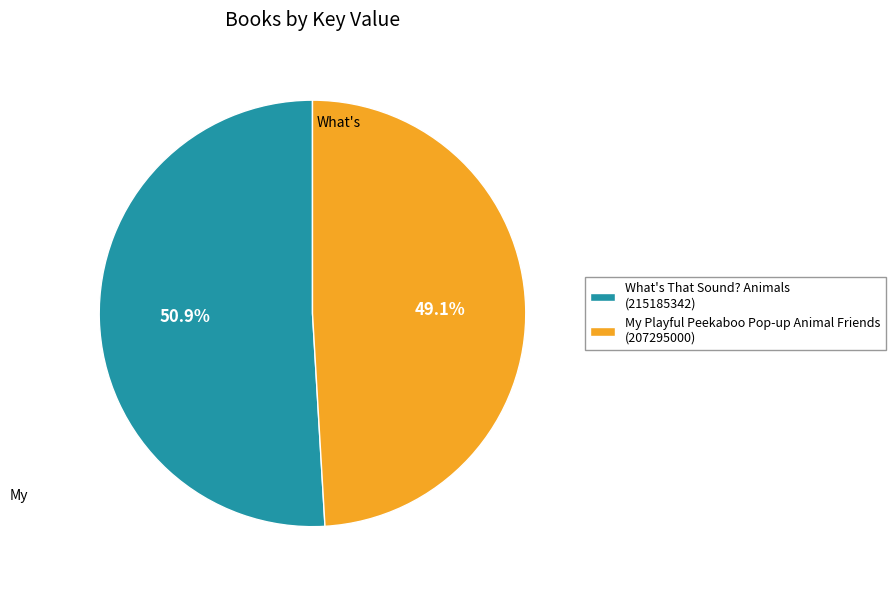

Is My Playful Peekaboo Pop-up Animal Friends the majority of the pie?

No